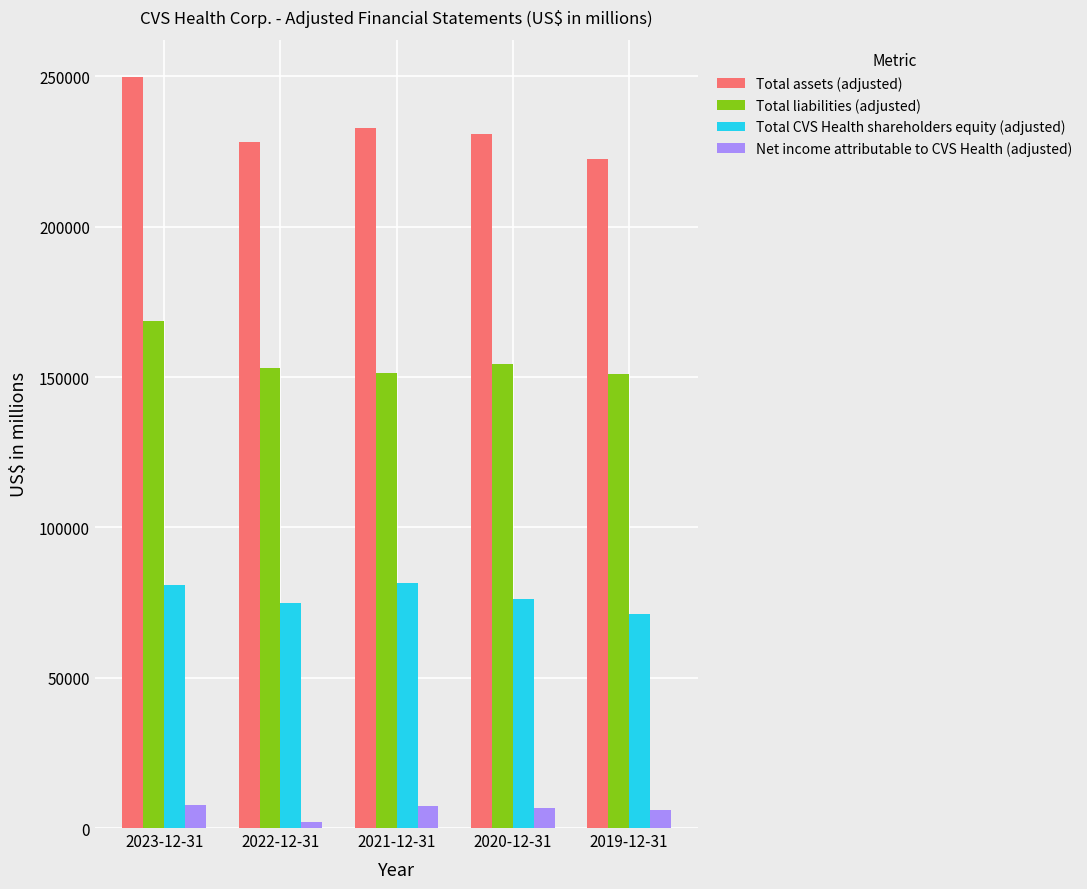

What is the difference between the maximum and minimum values in the Total CVS Health shareholders equity (adjusted) series?

10187